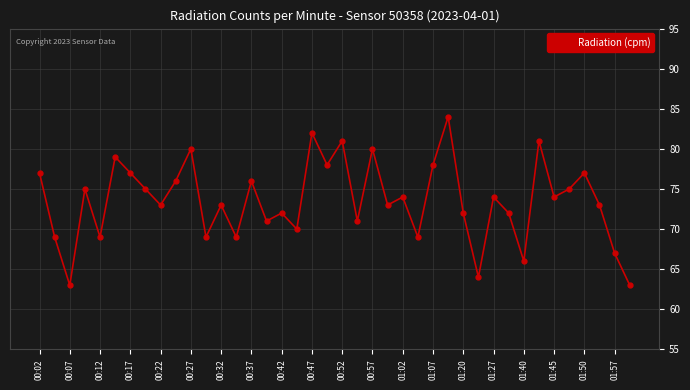

What is the value of the 25th point from the left?

74